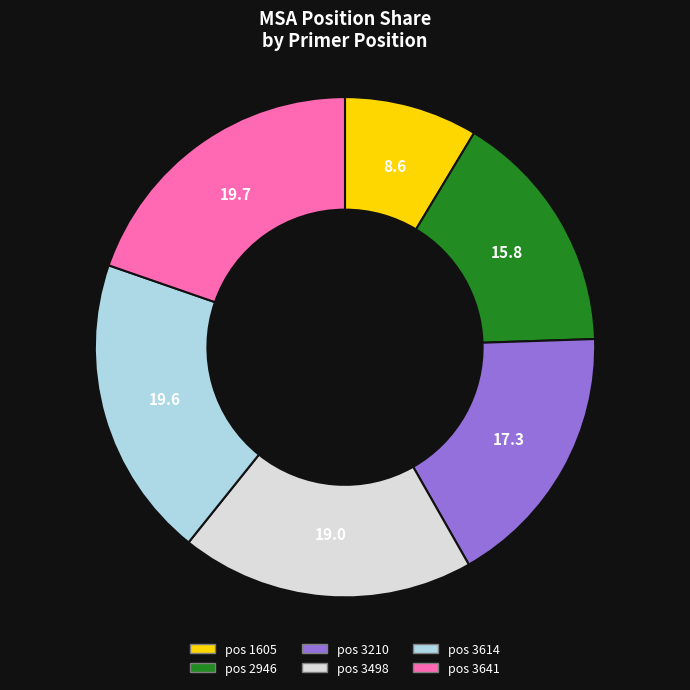

What is the smallest slice in the pie chart?

pos 1605